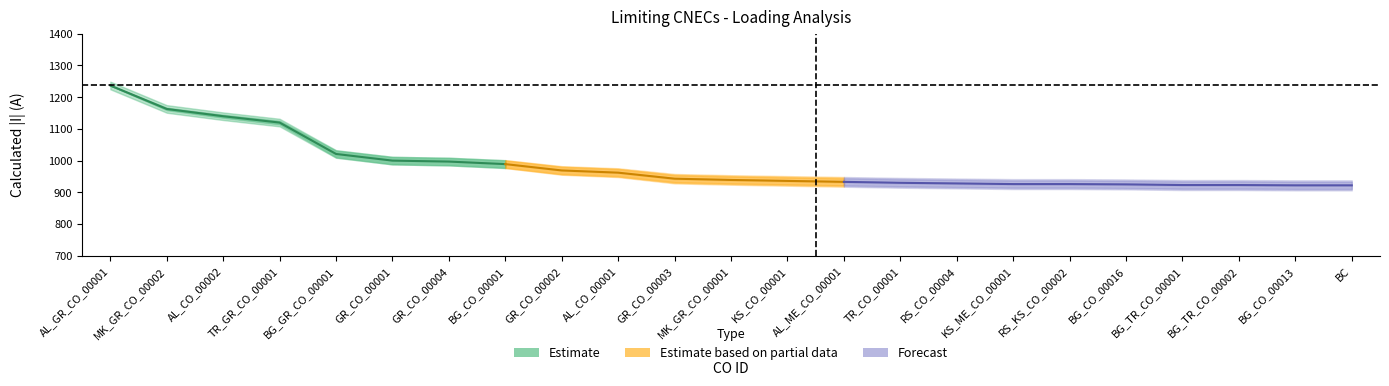

Between AL_ME_CO_00001 and BC, which series saw the biggest shift?

Calculated_I